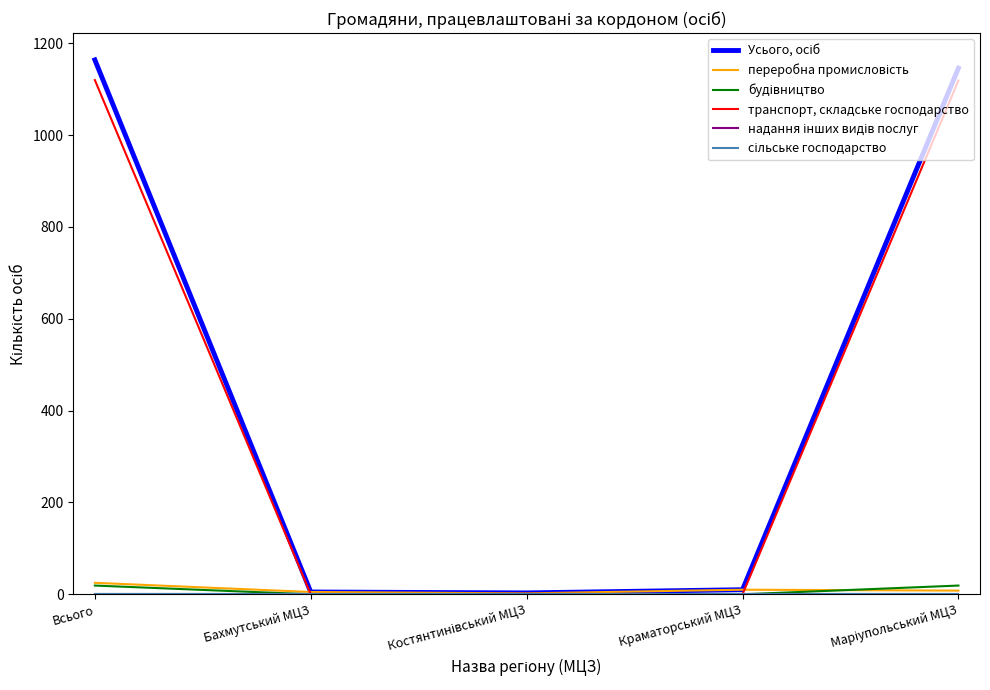

Is the value of транспорт, складське господарство at Всього greater than the value of будівництво at Краматорський МЦЗ?

Yes